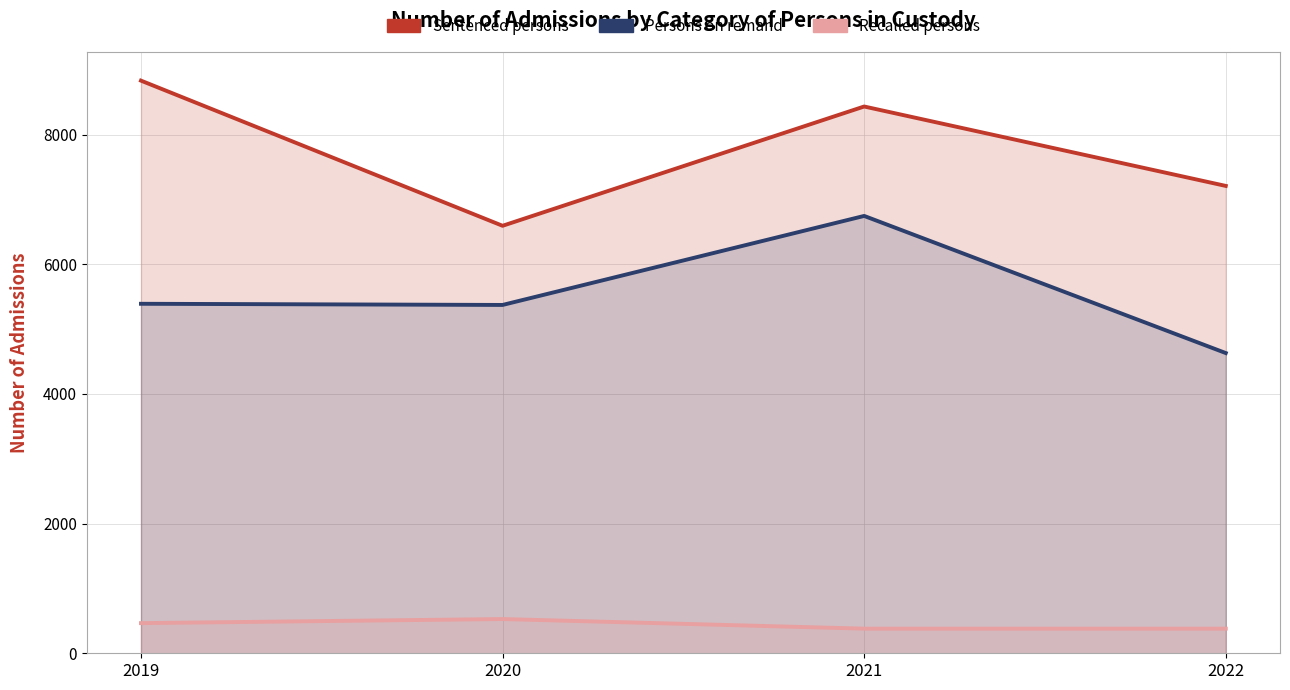

The value of Sentenced persons at 2021 is 3470. True or false?

False